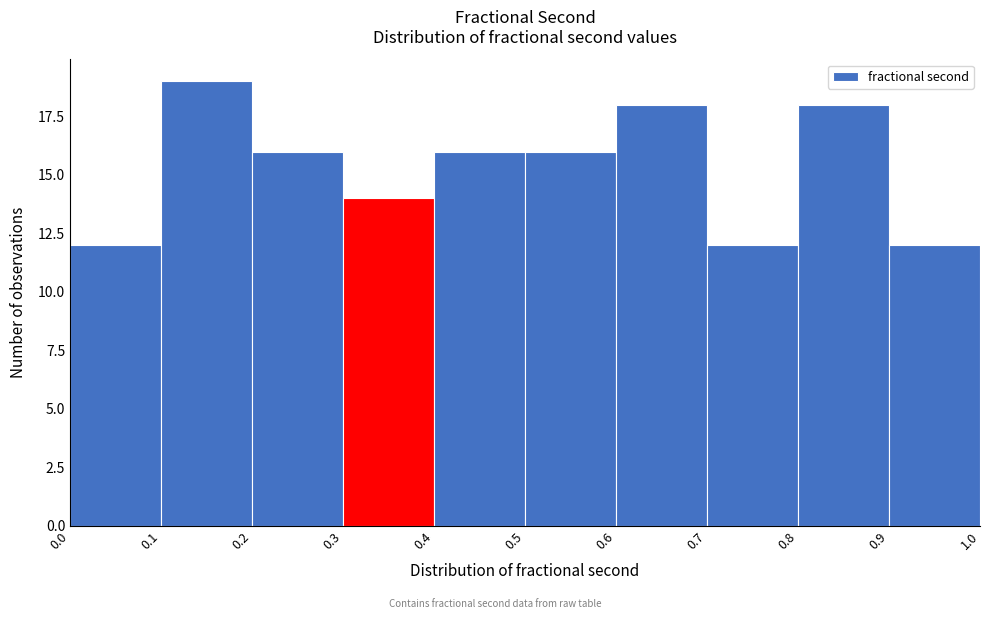

What is the height of the bar covering 0.2 to 0.3 on the x-axis? The values are not printed on the chart, so give them approximately, as read against the axis.

16